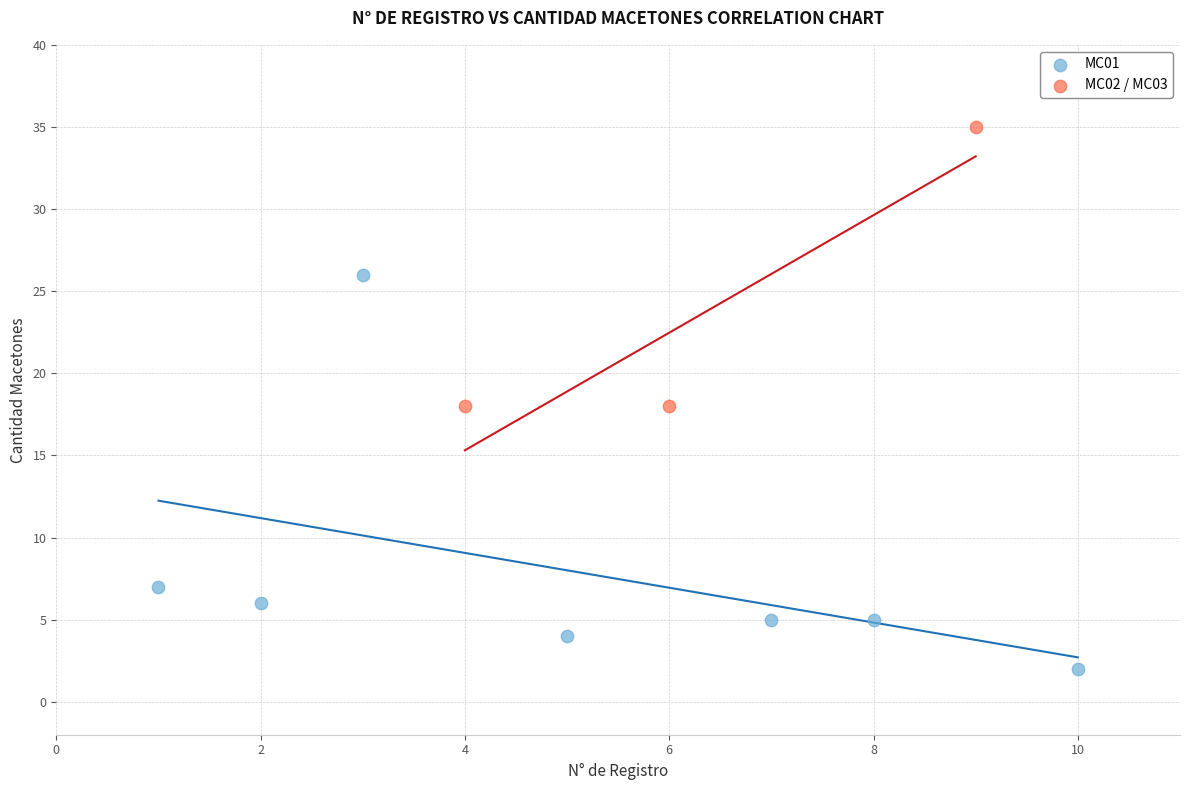

Which series has the widest spread of Y values?

MC01